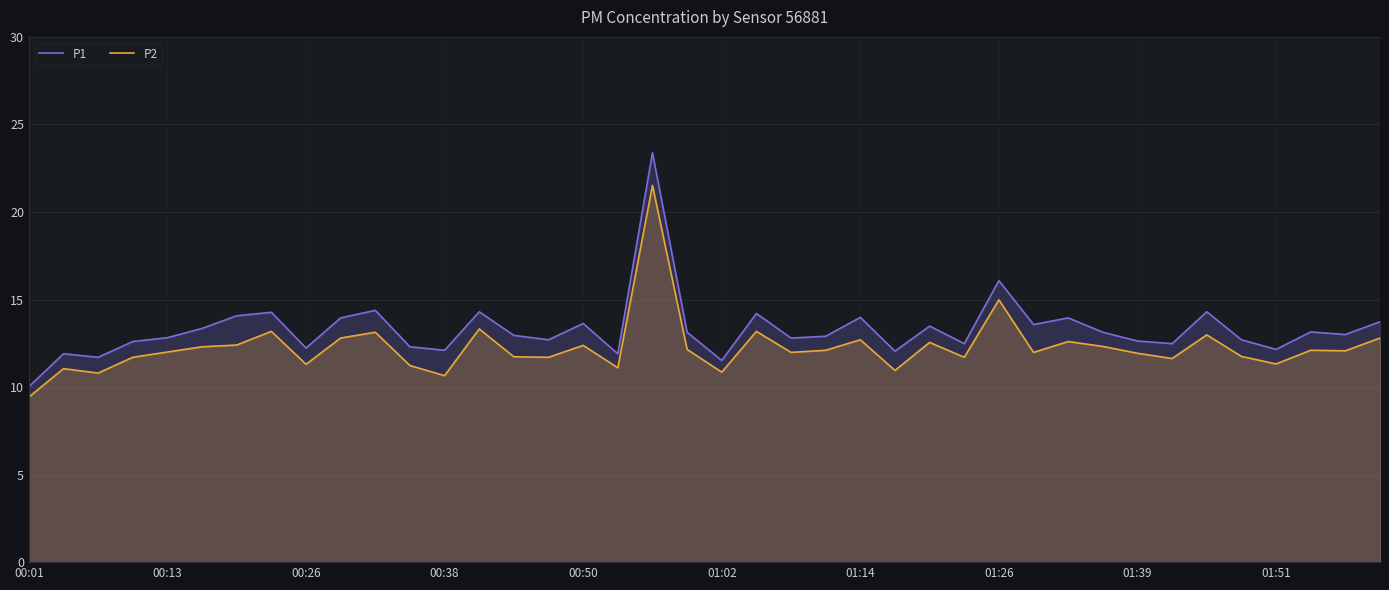

Which series has the widest spread of values?

P1